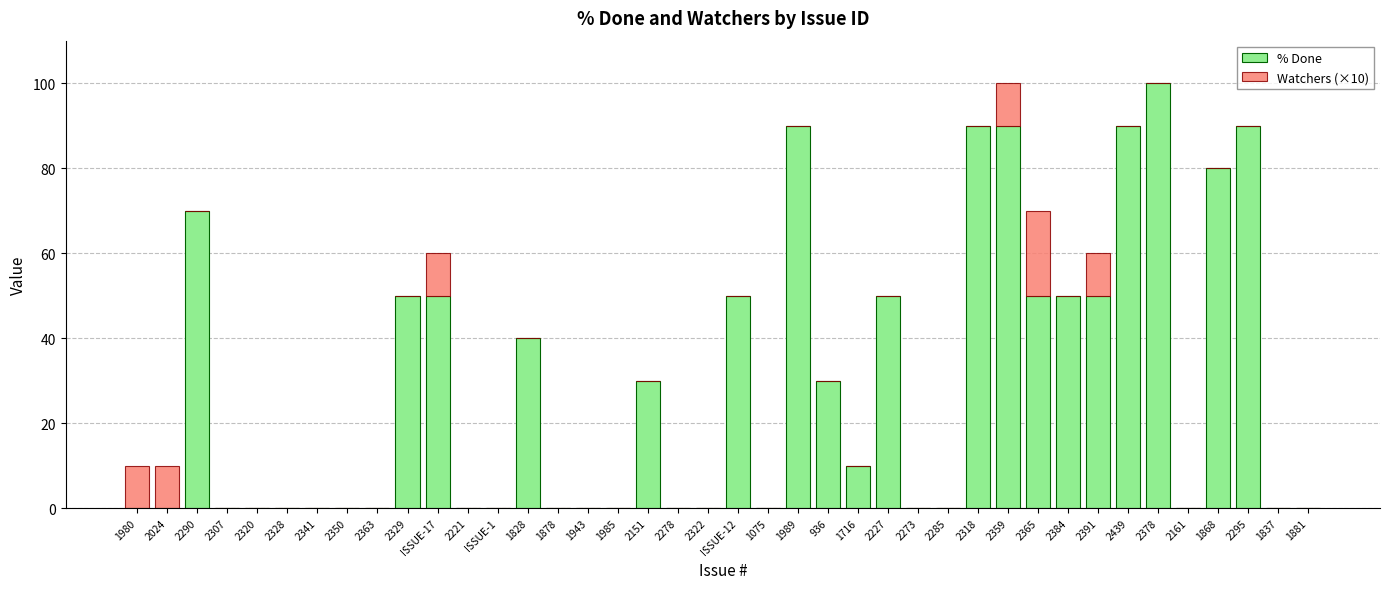

True or false: % Done has a value of -62 at 2350.

False